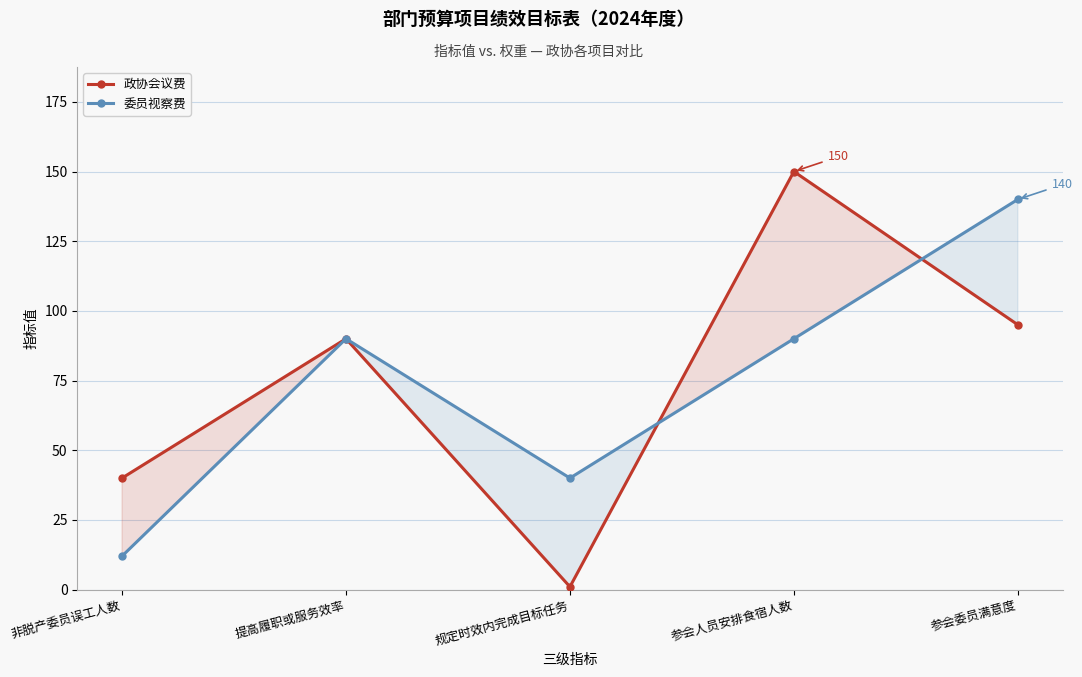

Reading left to right, list all the values displayed in this chart.

政协会议费: 非脱产委员误工人数=40	提高履职或服务效率=90	规定时效内完成目标任务=1	参会人员安排食宿人数=150	参会委员满意度=95
委员视察费: 非脱产委员误工人数=12	提高履职或服务效率=90	规定时效内完成目标任务=40	参会人员安排食宿人数=90	参会委员满意度=140